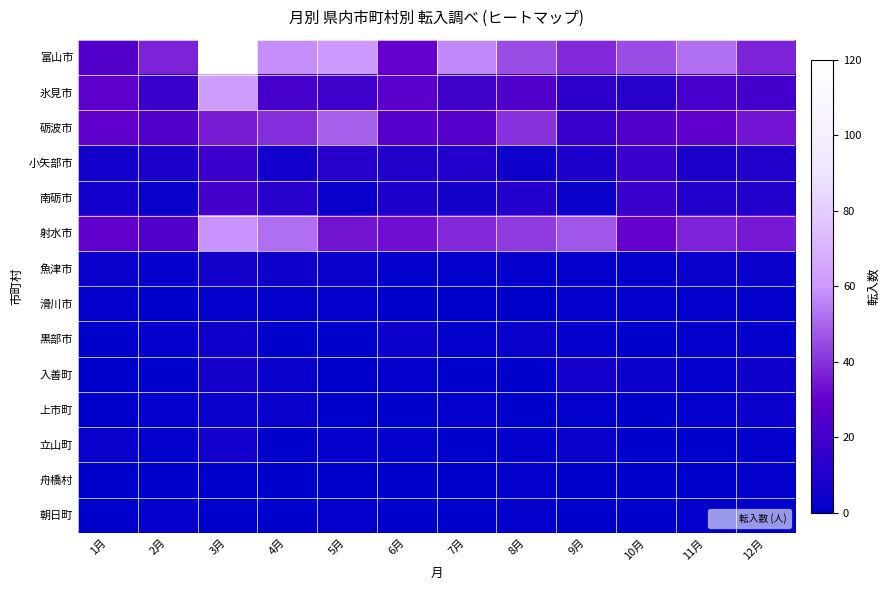

At how many categories does at least one series exceed 94?

1